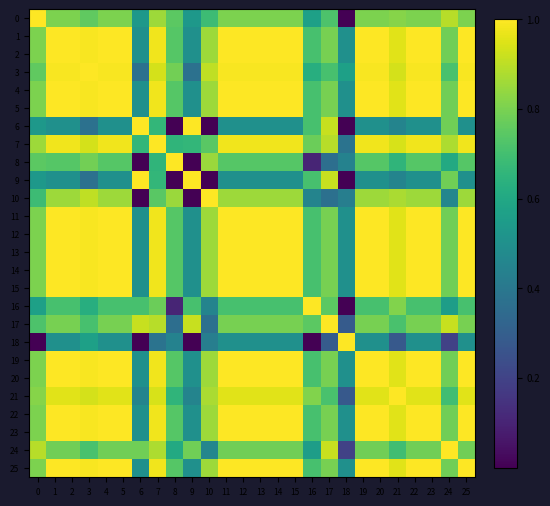

Between 9 and 5, which is larger?

5